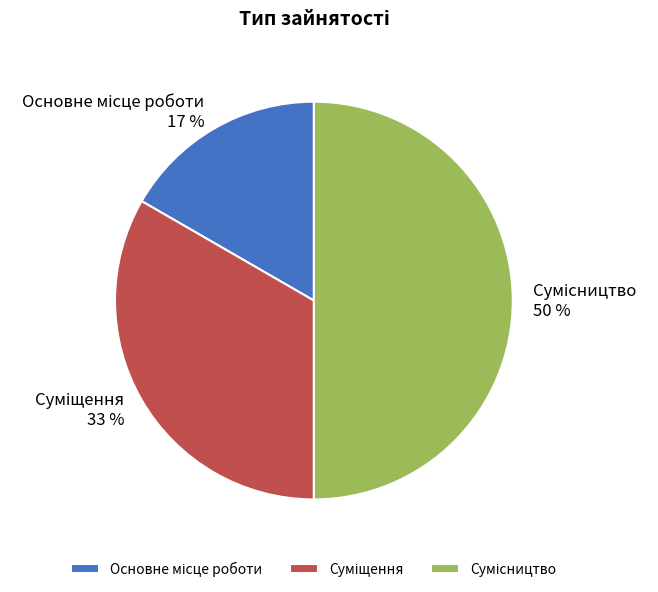

To the nearest percent, what is the average slice percentage?

33%